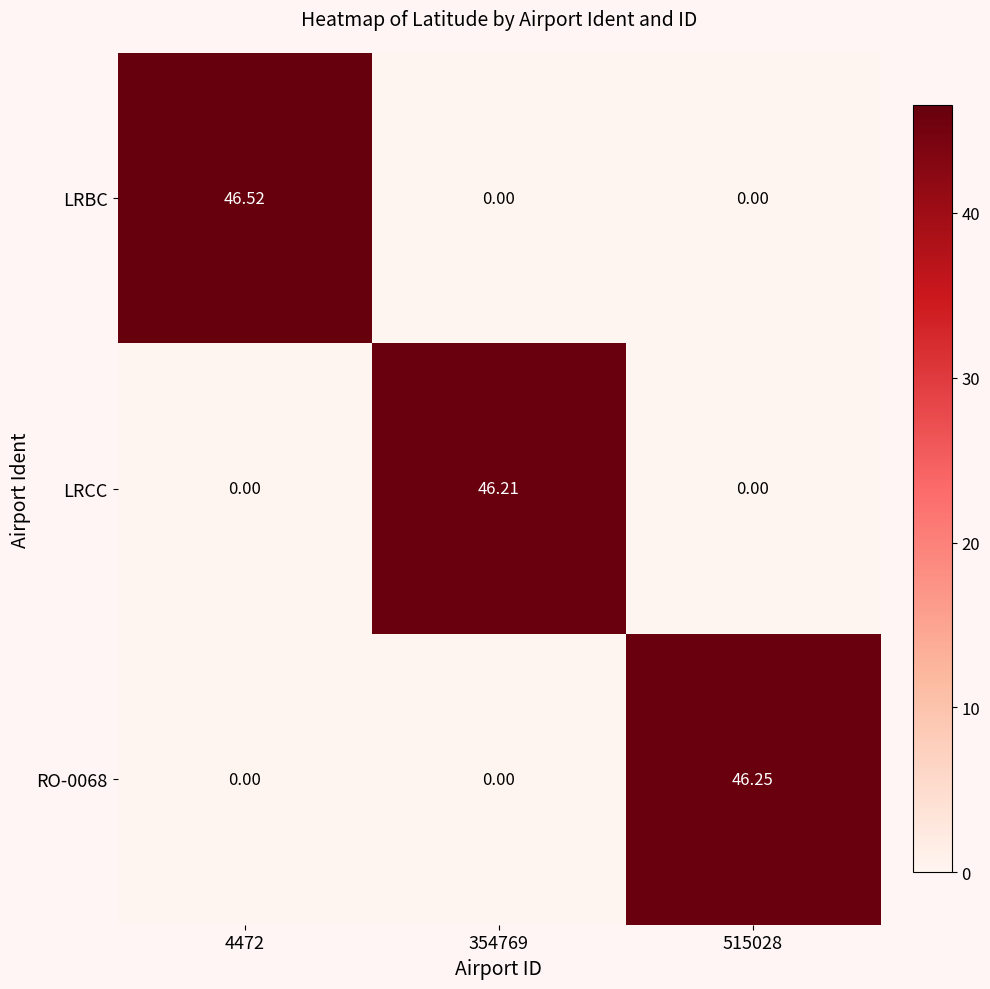

Count the number of data series in this chart.

3